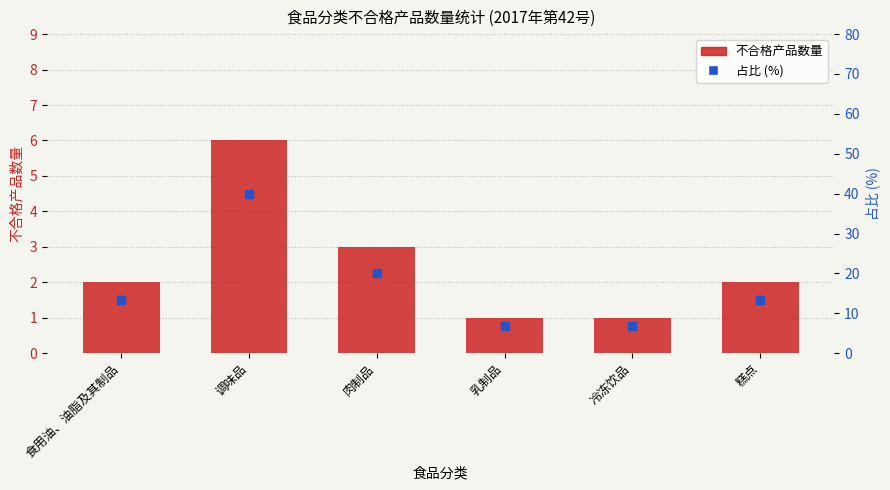

At which category is the sum across all series the highest?

调味品